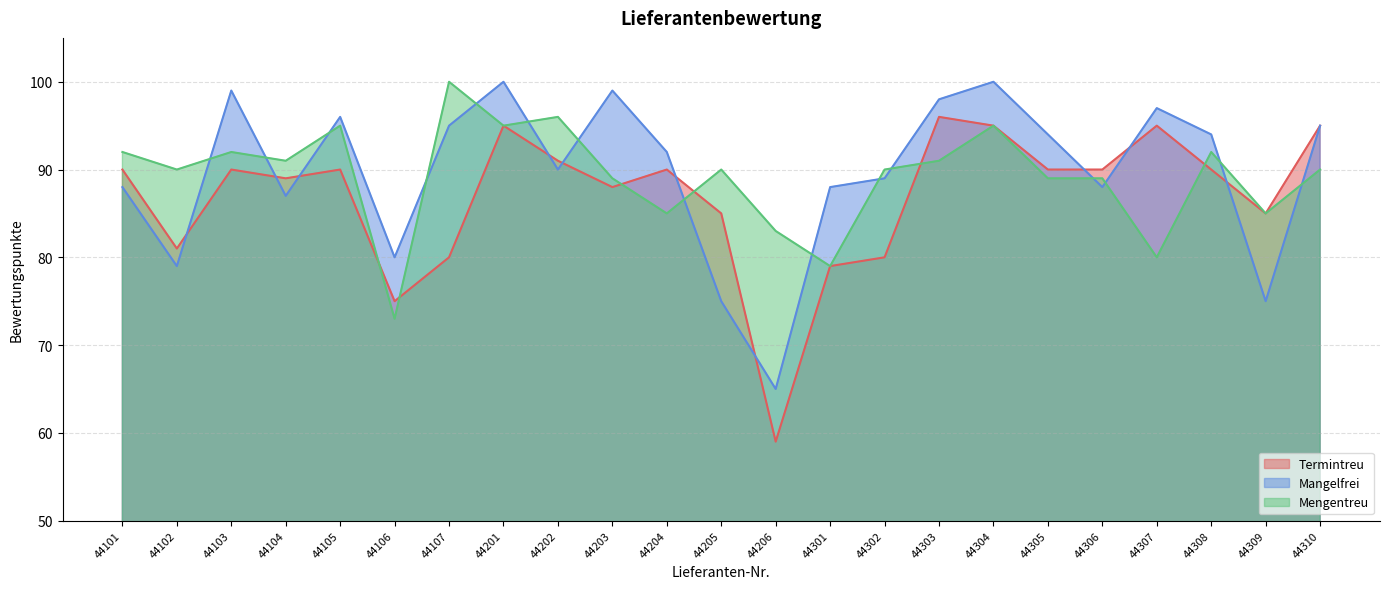

How many times do Termintreu and Mangelfrei cross each other?

10